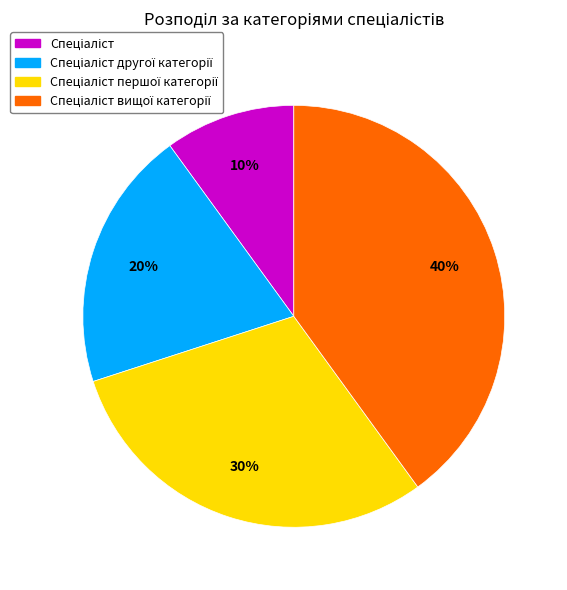

Is there any slice that represents more than half of the pie?

No